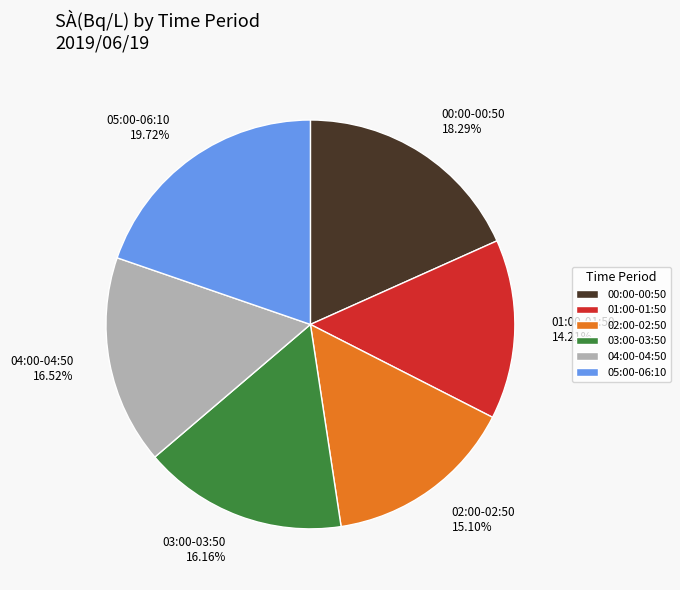

Do 01:00-01:50 and 04:00-04:50 together represent more than half of the pie?

No